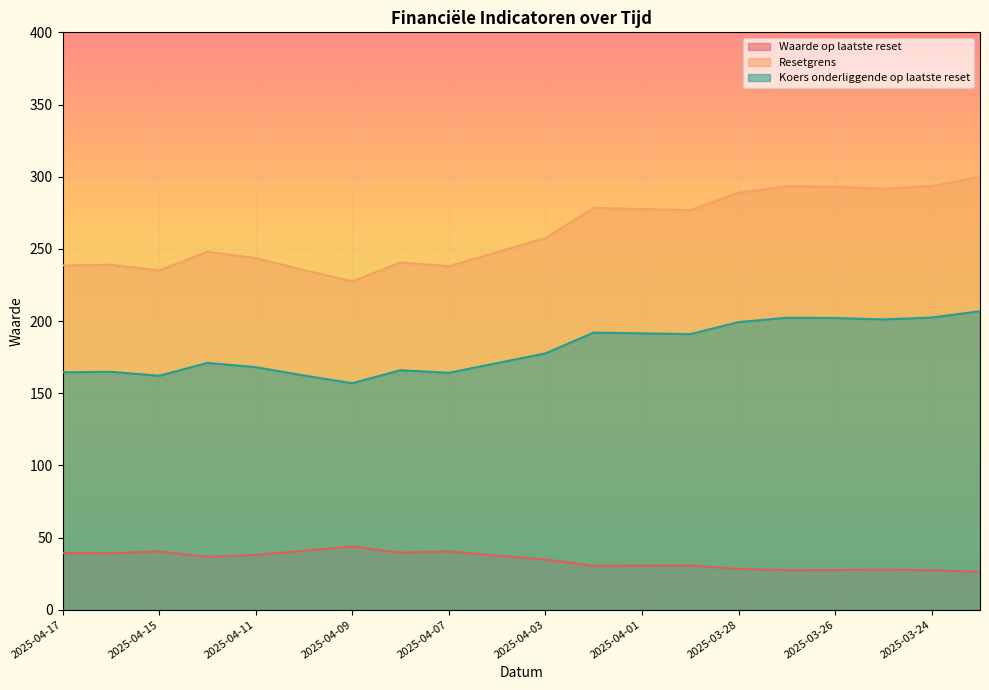

What is the maximum value for Resetgrens?

299.9